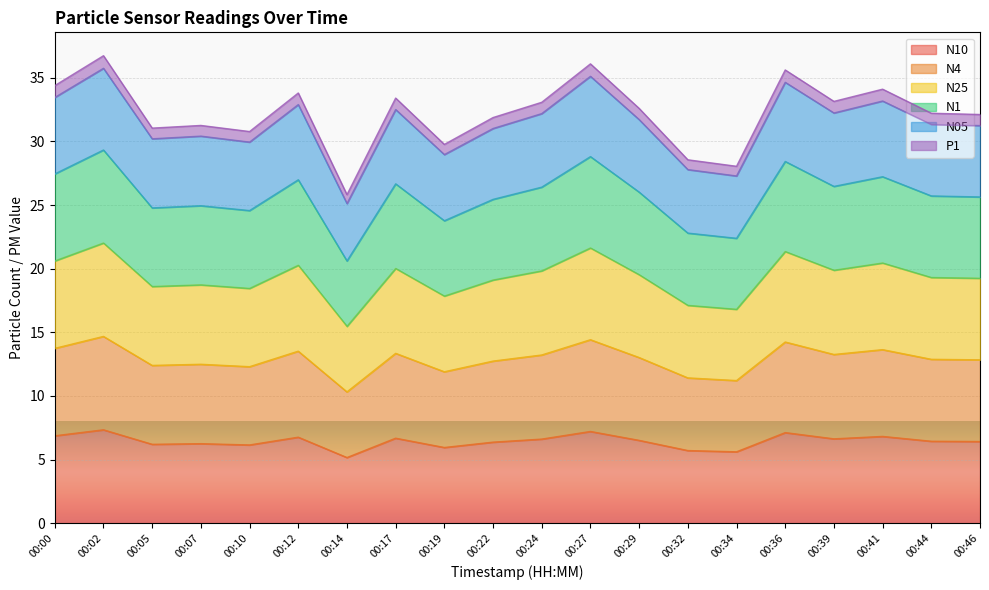

Which series has the largest range (max minus min)?

N1